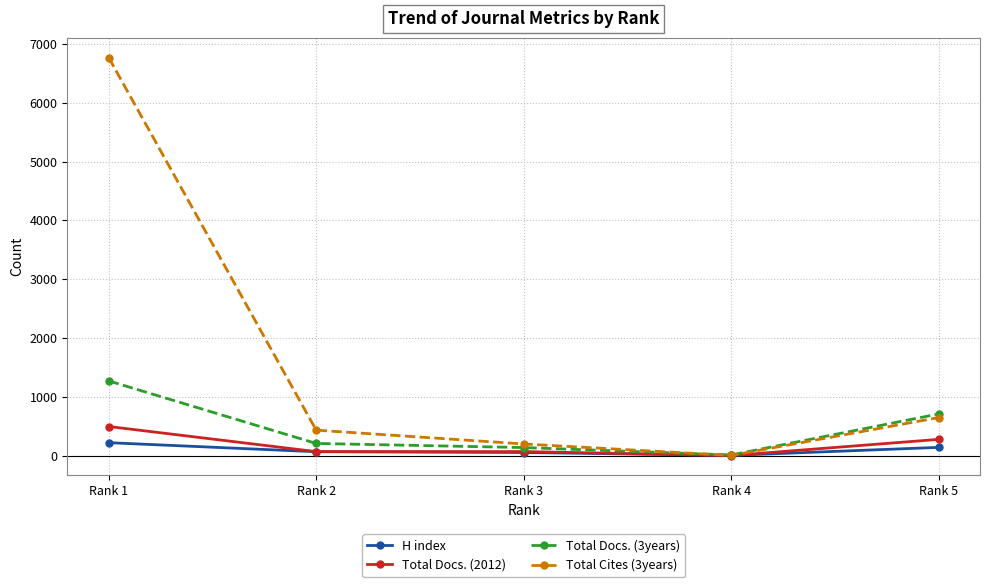

The value of Total Docs. (3years) at Rank 1 is 1270. True or false?

True